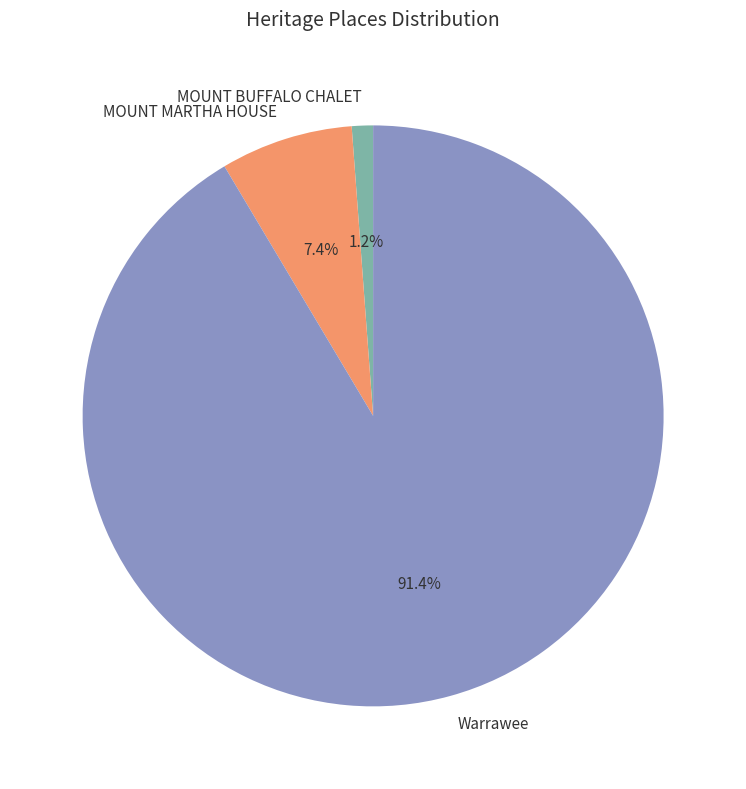

Which category has the smallest portion of the pie?

MOUNT BUFFALO CHALET